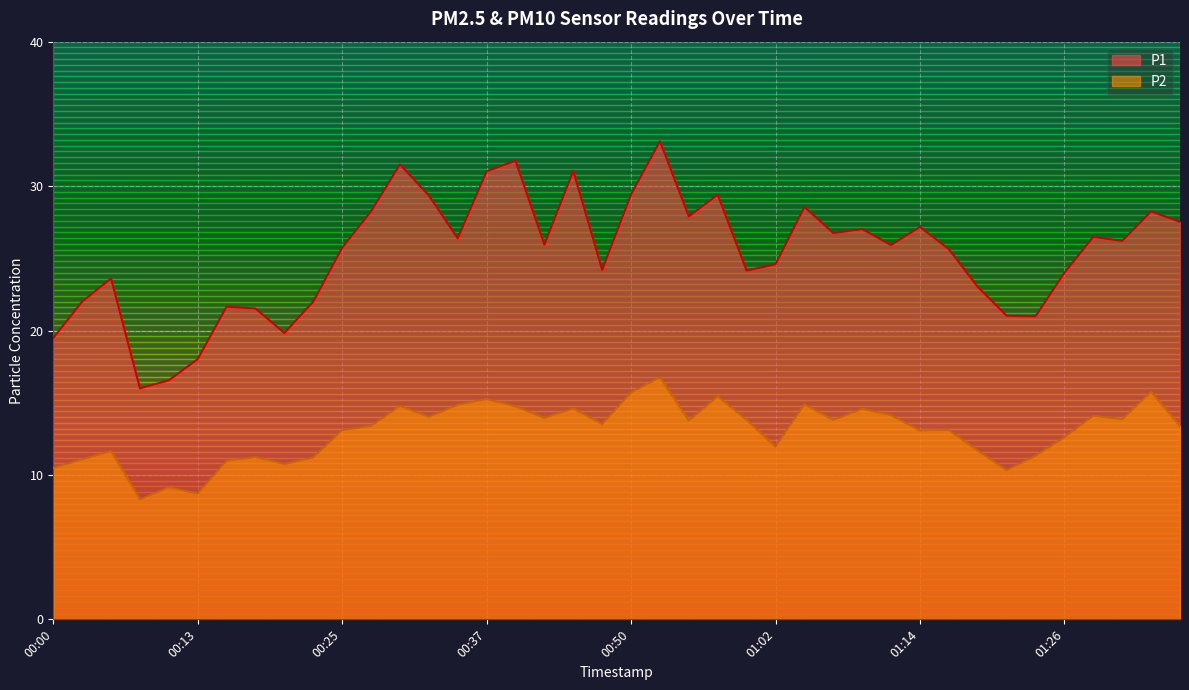

At which label does P1 reach its minimum?

00:08